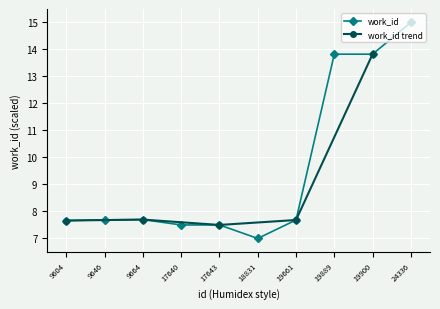

What is the maximum value shown in the chart?

15.0